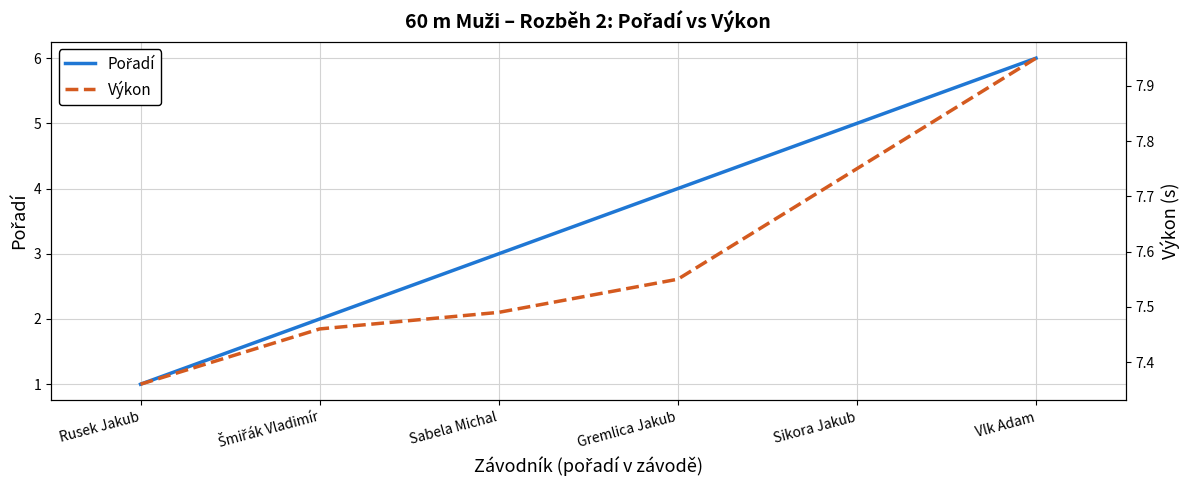

The Výkon series shows 13.4 at Vlk Adam. True or false?

False